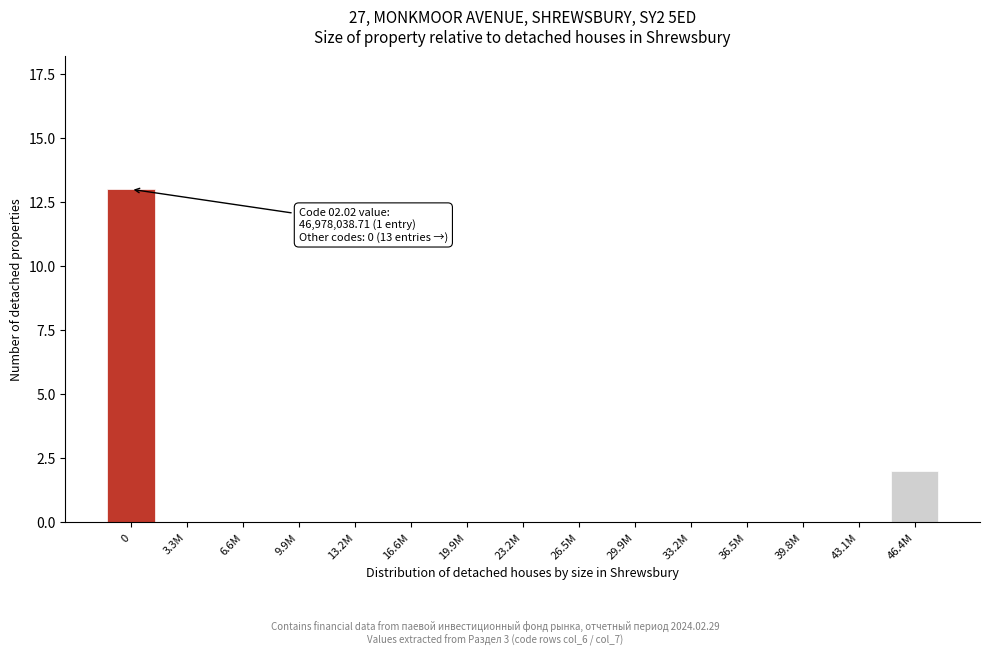

Reading left to right, what are all the values shown in this chart?

0=13	3.3M=0	6.6M=0	9.9M=0	13.2M=0	16.6M=0	19.9M=0	23.2M=0	26.5M=0	29.9M=0	33.2M=0	36.5M=0	39.8M=0	43.1M=0	46.4M=2